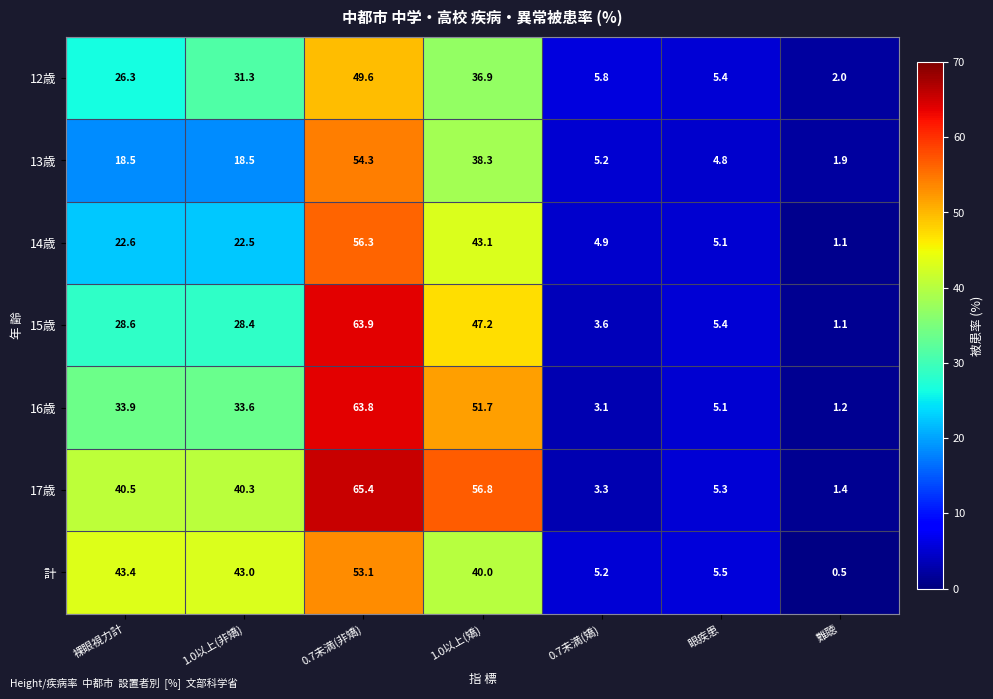

What is the approximate value of 17歳 at 眼疾患?

5.3